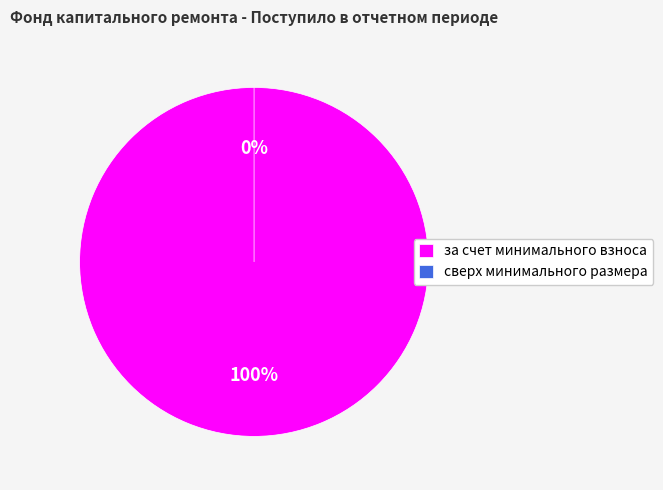

Do за счет минимального взноса and сверх минимального размера together represent more than half of the pie?

Yes